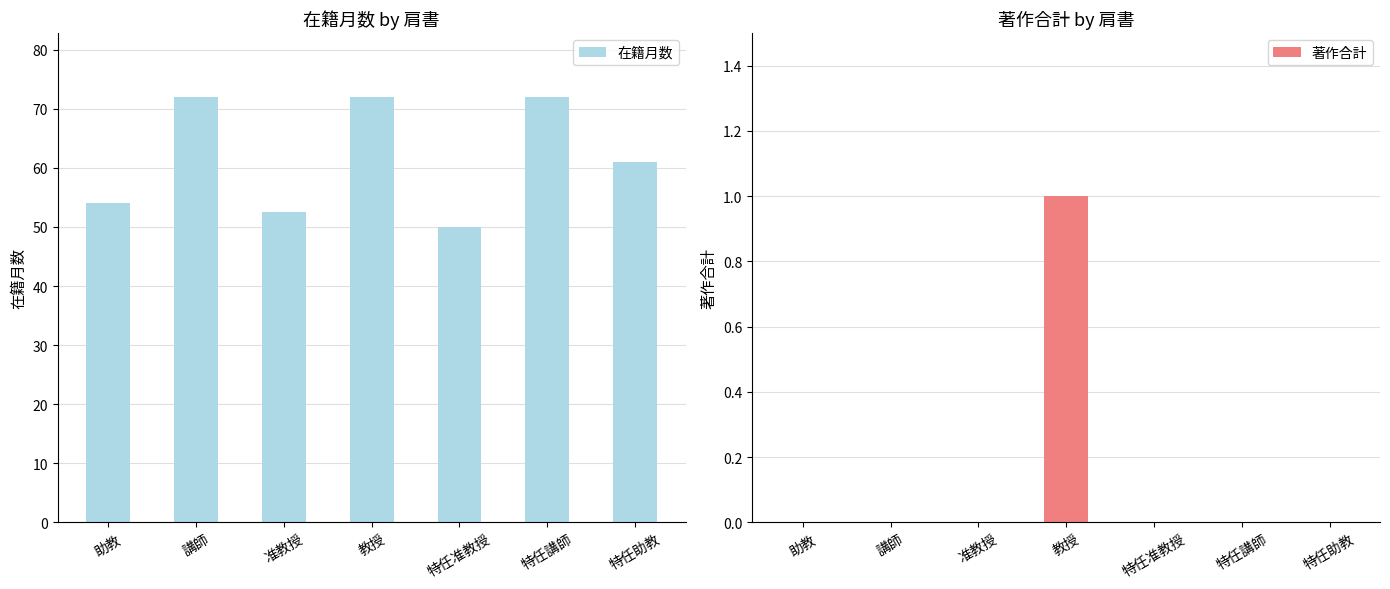

Reading left to right, what are all the values shown in this chart?

在籍月数: 助教=54.0	講師=72.0	准教授=52.5	教授=72.0	特任准教授=50.0	特任講師=72.0	特任助教=61.0
著作合計: 助教=0.0	講師=0.0	准教授=0.0	教授=1.0	特任准教授=0.0	特任講師=0.0	特任助教=0.0